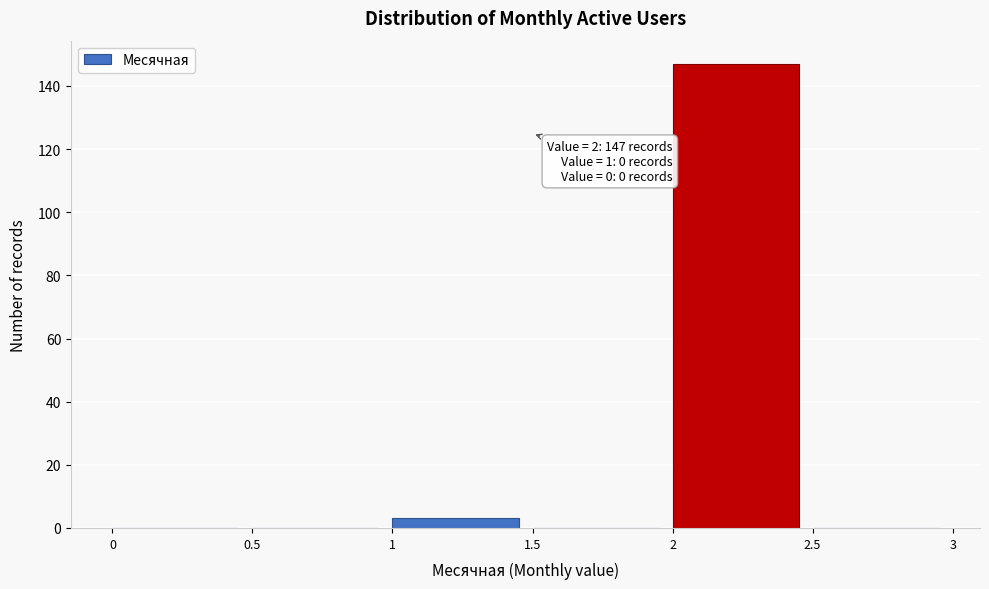

Over which range of the x-axis is the bar tallest?

2 to 2.5